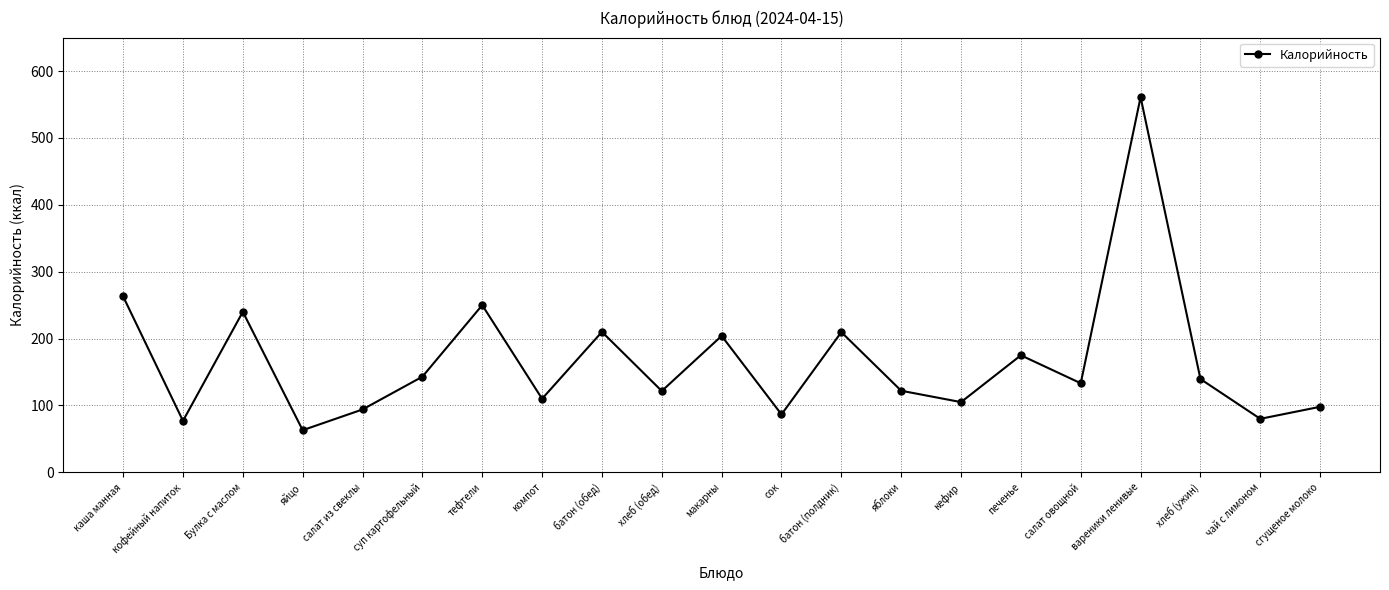

What is the difference between the maximum and minimum values?

498.0